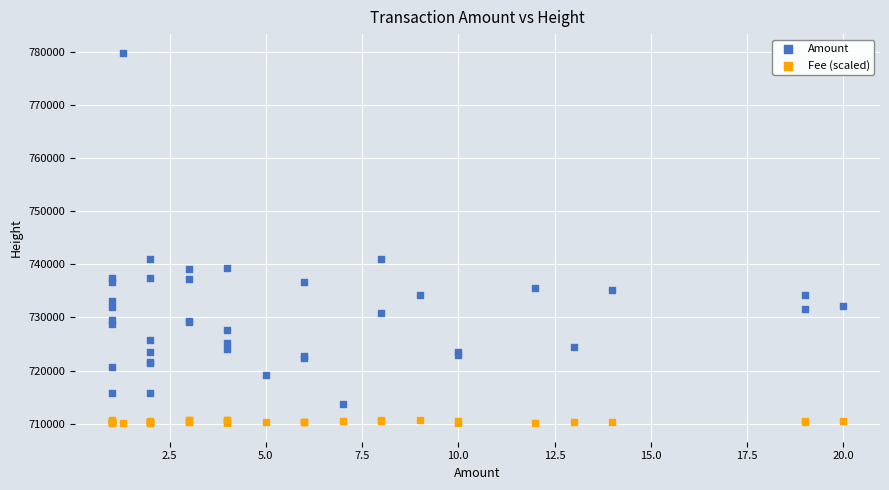

Which series reaches the maximum Y coordinate?

Amount